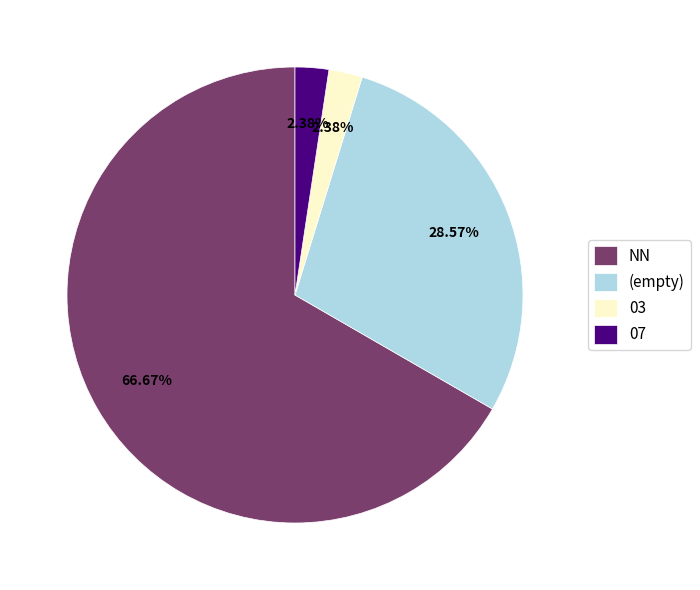

Is 07 the majority of the pie?

No